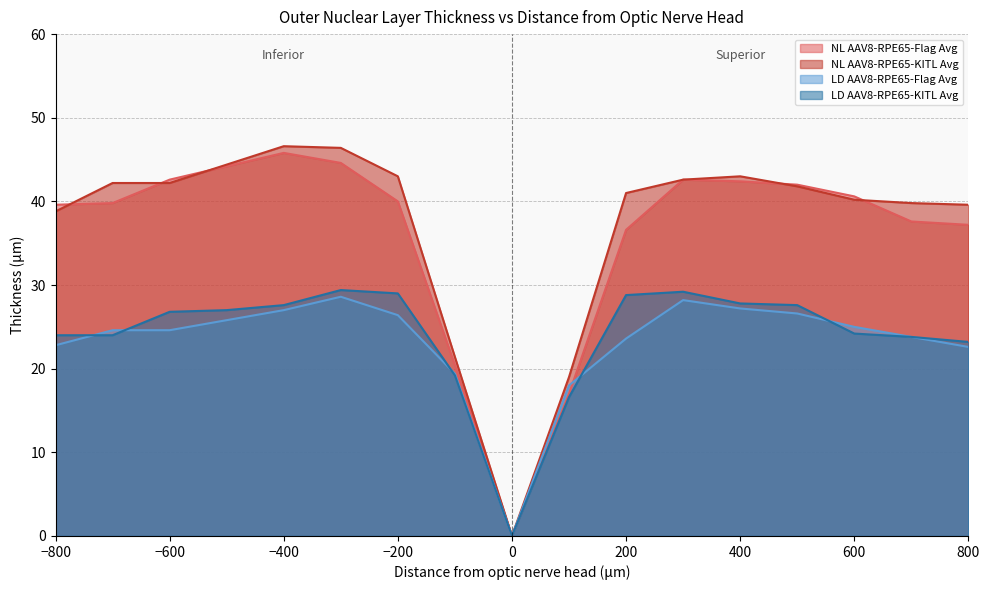

What is the total value across all series at -100?

80.4